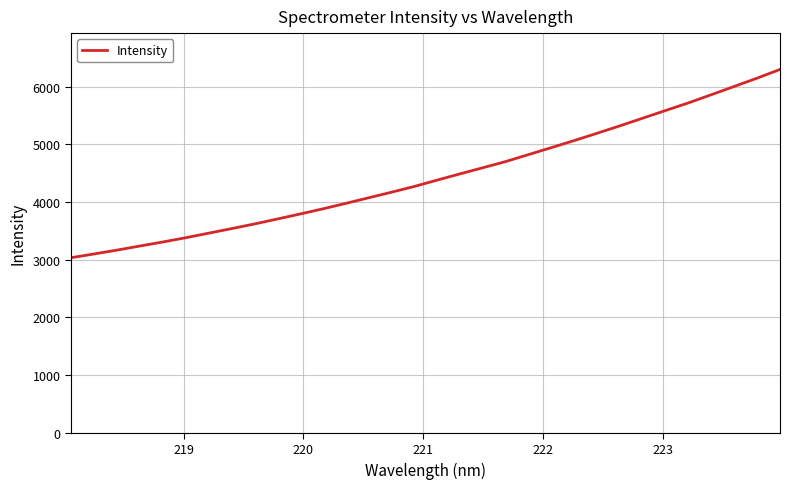

Does the chart have visible grid lines?

Yes